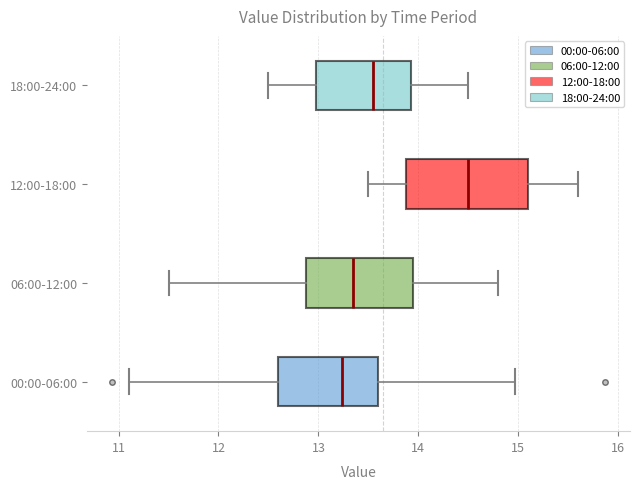

Which box is the widest, from its left edge to its right edge?

12:00-18:00